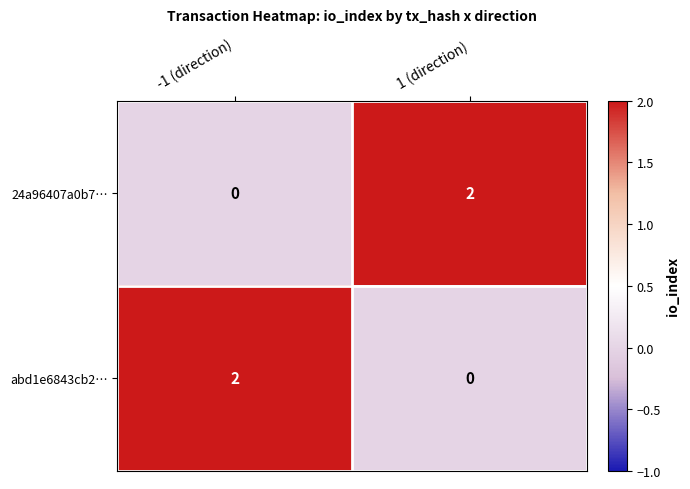

Reading left to right, what are all the values shown in this chart?

24a96407a0b7…: 0	2
abd1e6843cb2…: 2	0